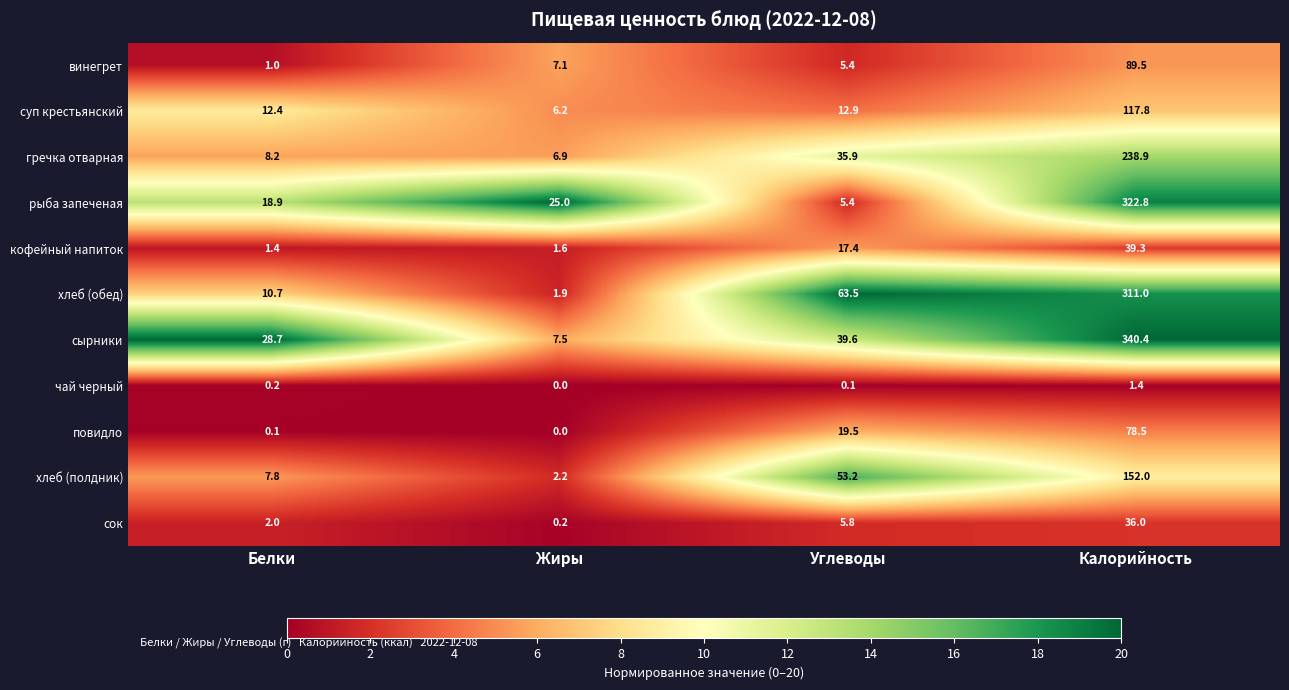

Which series has the largest total across all categories?

сырники